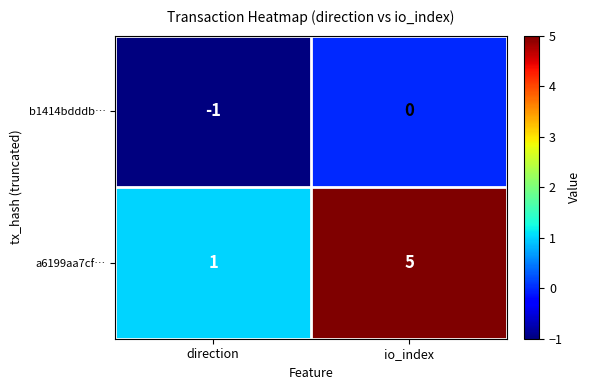

True or false: a6199aa7cf… has a value of 2 at io_index.

False